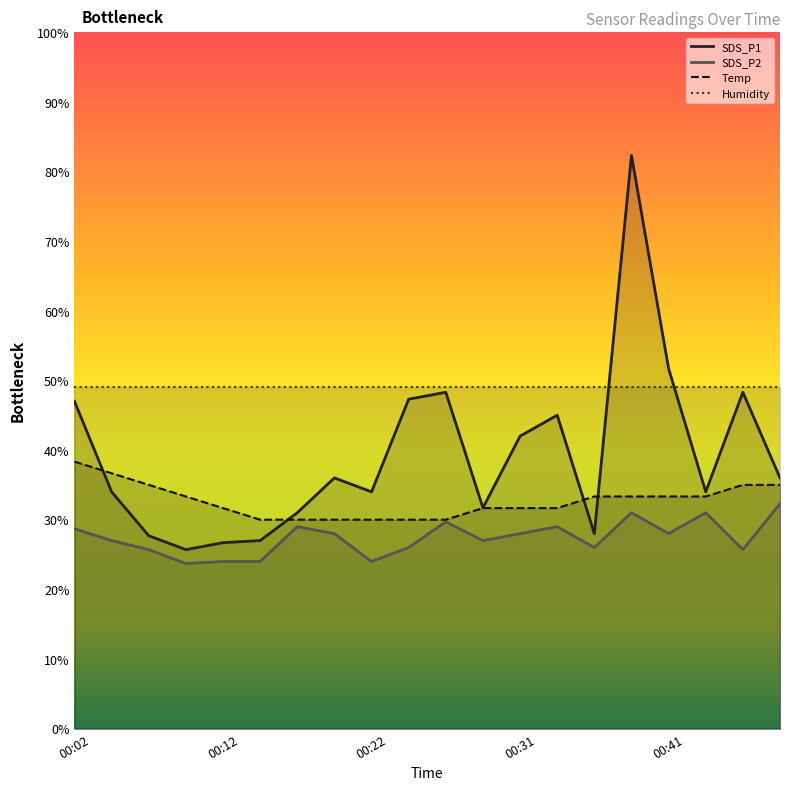

The SDS_P2 series shows 27.0 at 00:04. True or false?

True